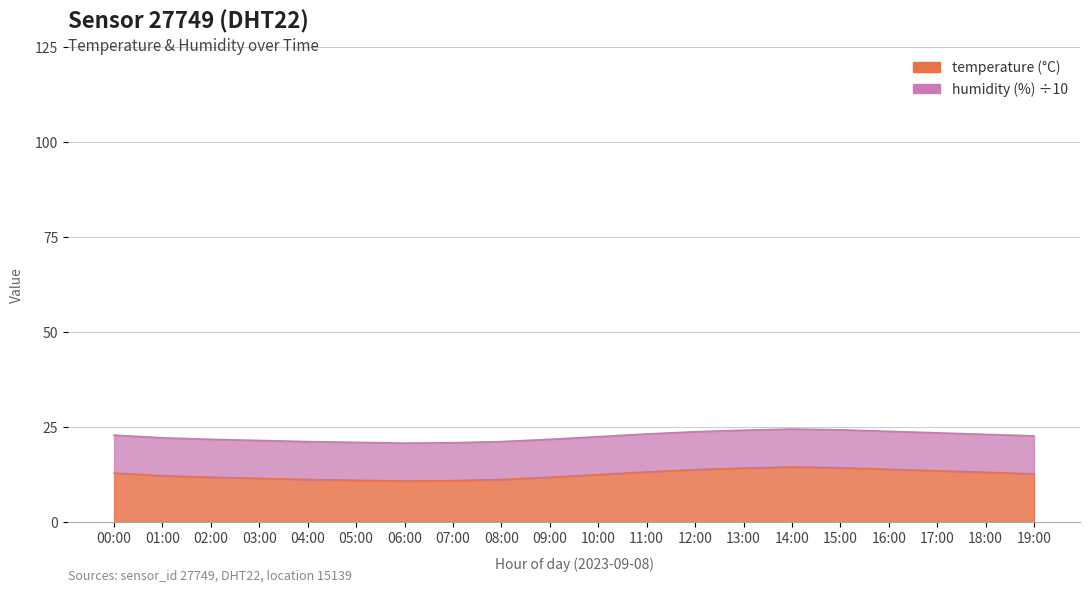

Which has a higher value, 06:00 or 05:00?

05:00